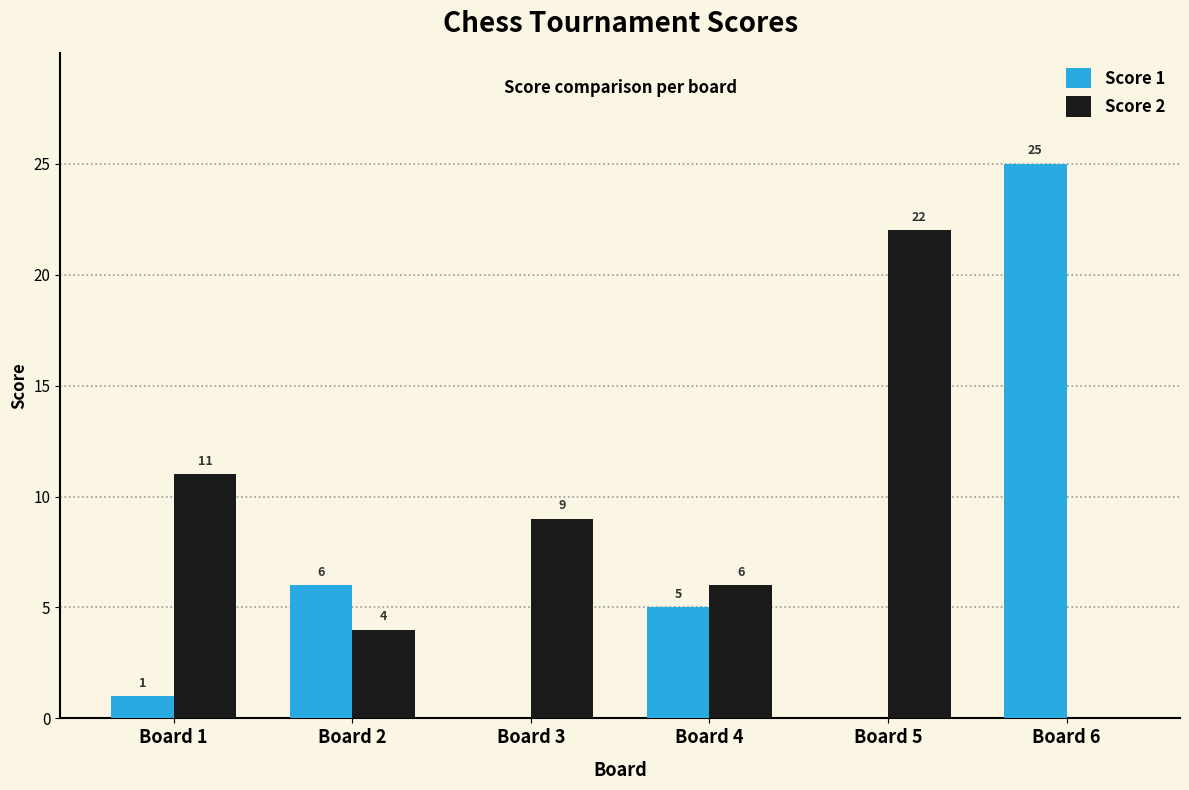

What is the highest value of the Score 1 series?

25